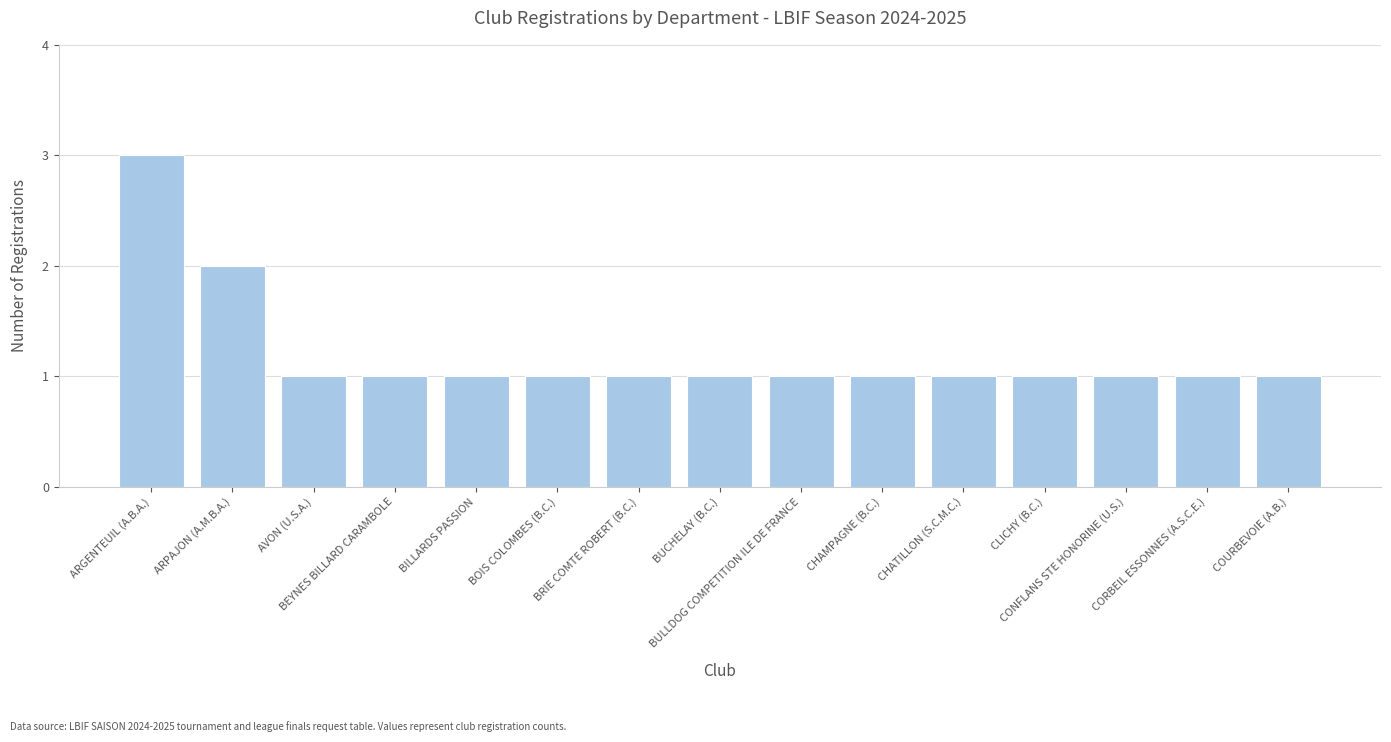

What is the value of the 13th bar from the left?

1